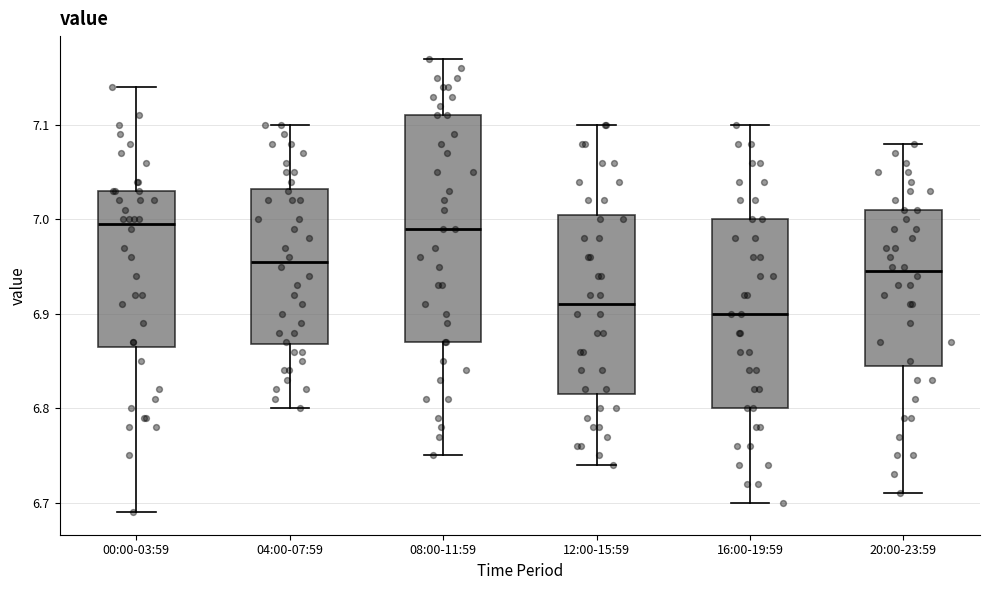

Reading left to right, transcribe this box plot: for each box, give where its median line is, the range the box spans, and where its two whiskers end, as read against the y-axis. The values are not printed on the chart, so give them approximately, as read against the axis.

00:00-03:59: median 7.00, box 6.87 to 7.03, whiskers 6.69 to 7.14
04:00-07:59: median 6.96, box 6.87 to 7.03, whiskers 6.80 to 7.10
08:00-11:59: median 6.99, box 6.87 to 7.11, whiskers 6.75 to 7.17
12:00-15:59: median 6.91, box 6.82 to 7.01, whiskers 6.74 to 7.10
16:00-19:59: median 6.90, box 6.80 to 7.00, whiskers 6.70 to 7.10
20:00-23:59: median 6.95, box 6.85 to 7.01, whiskers 6.71 to 7.08